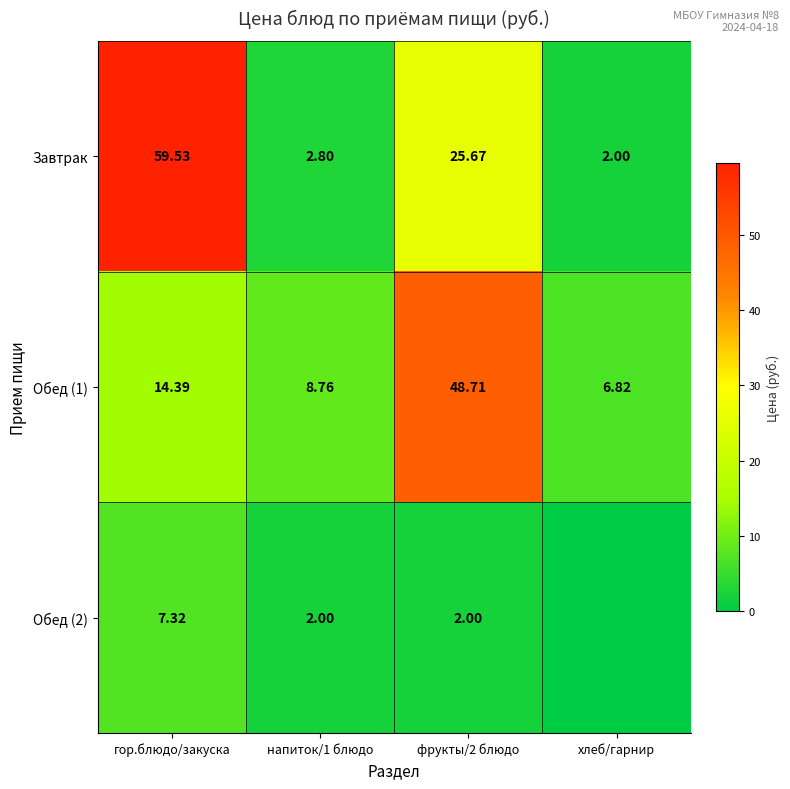

At how many categories does at least one series exceed 42?

2